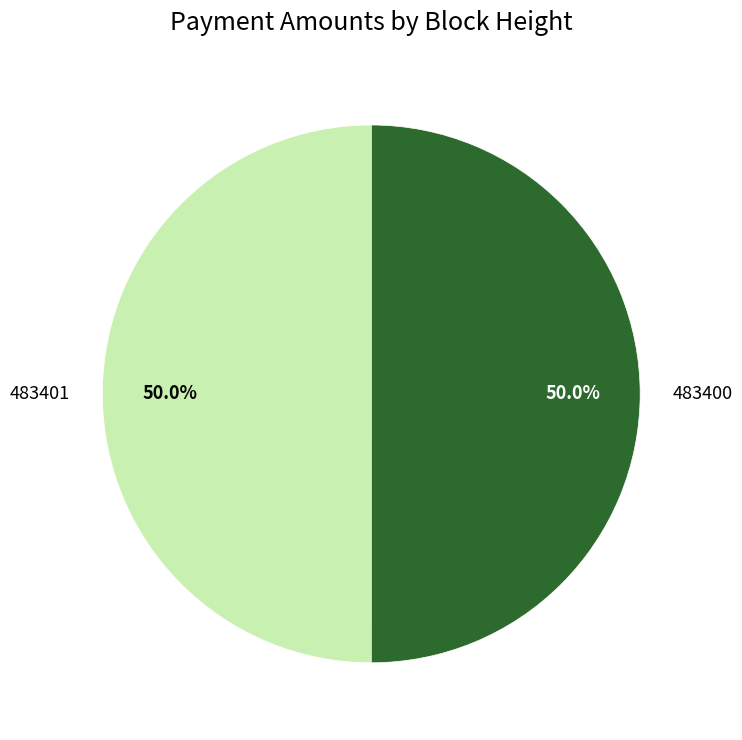

What percentage do 483400 and 483401 together represent?

100.0%